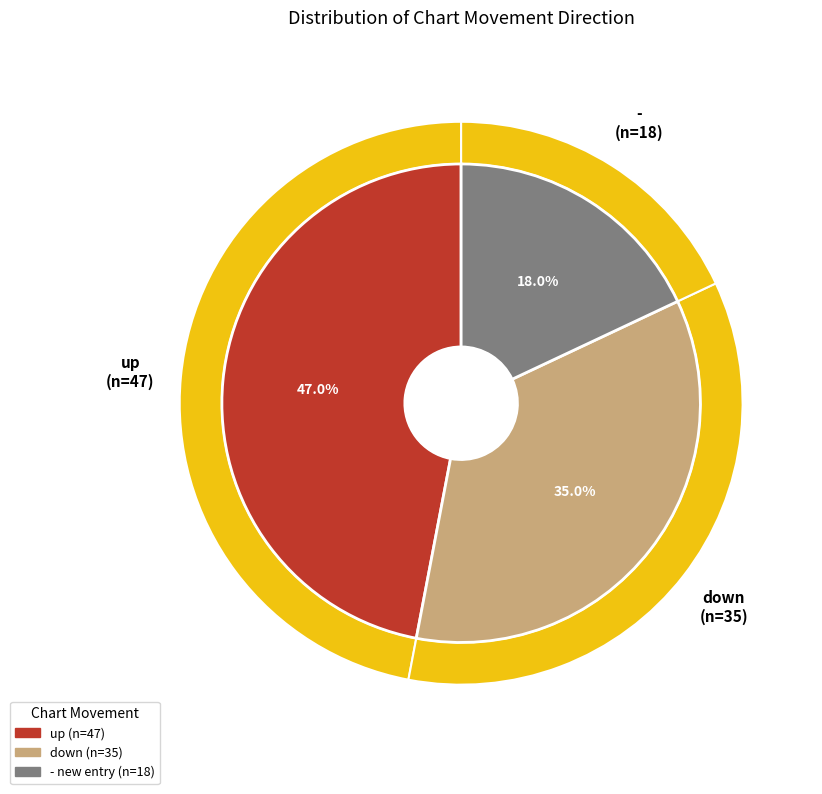

Which has a higher value, up or down?

up